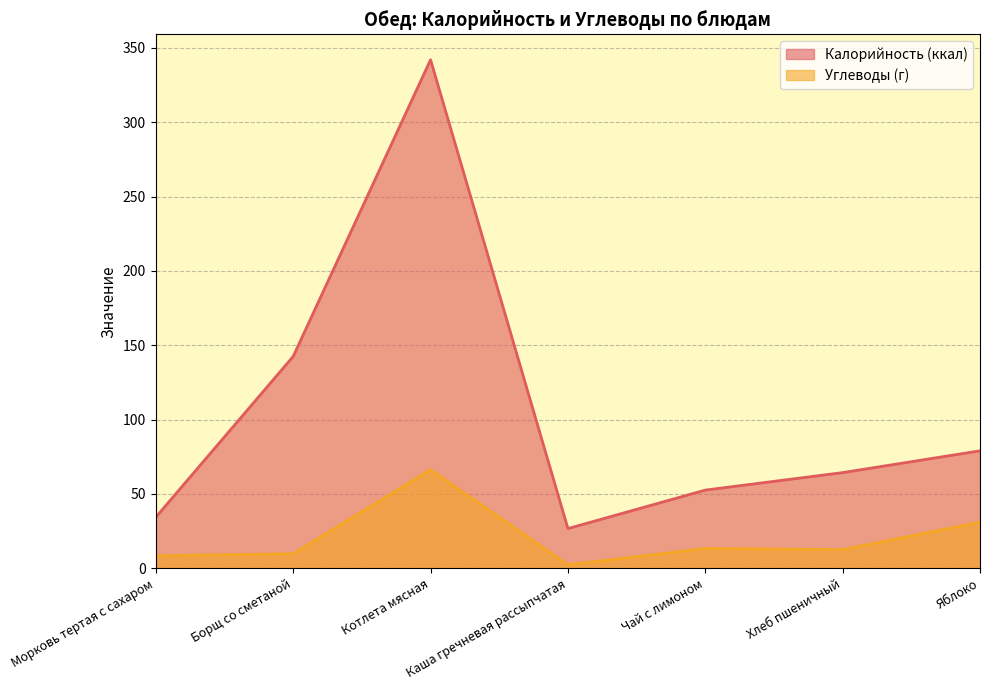

How many distinct data groups are displayed?

2